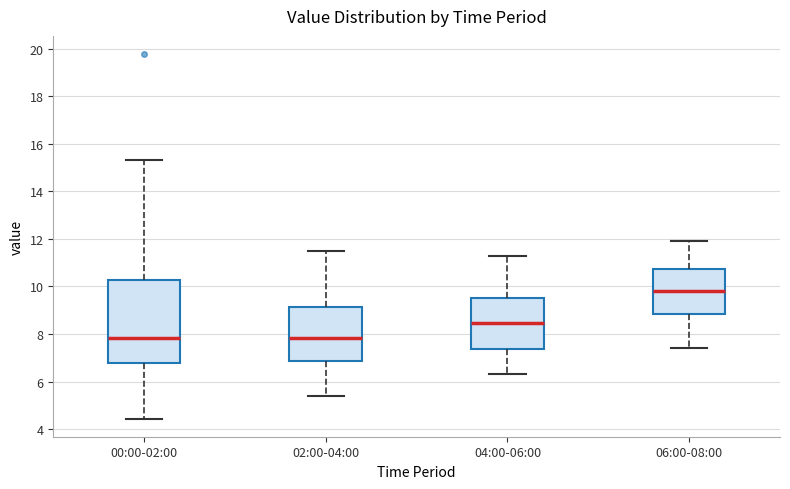

Reading left to right, transcribe this box plot: for each box, give where its median line is, the range the box spans, and where its two whiskers end, as read against the y-axis. The values are not printed on the chart, so give them approximately, as read against the axis.

00:00-02:00: median 7.8, box 6.8 to 10.2, whiskers 4.4 to 15.4
02:00-04:00: median 7.8, box 6.8 to 9.2, whiskers 5.4 to 11.6
04:00-06:00: median 8.4, box 7.4 to 9.6, whiskers 6.4 to 11.4
06:00-08:00: median 9.8, box 8.8 to 10.8, whiskers 7.4 to 12.0